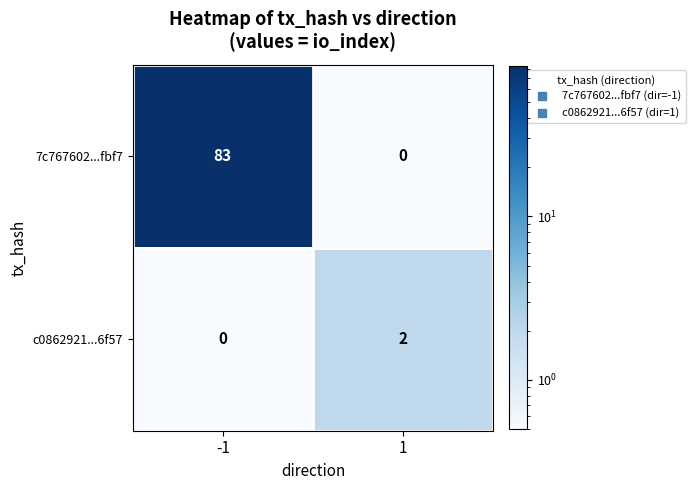

Which series changed the most between -1 and 1?

7c767602...fbf7